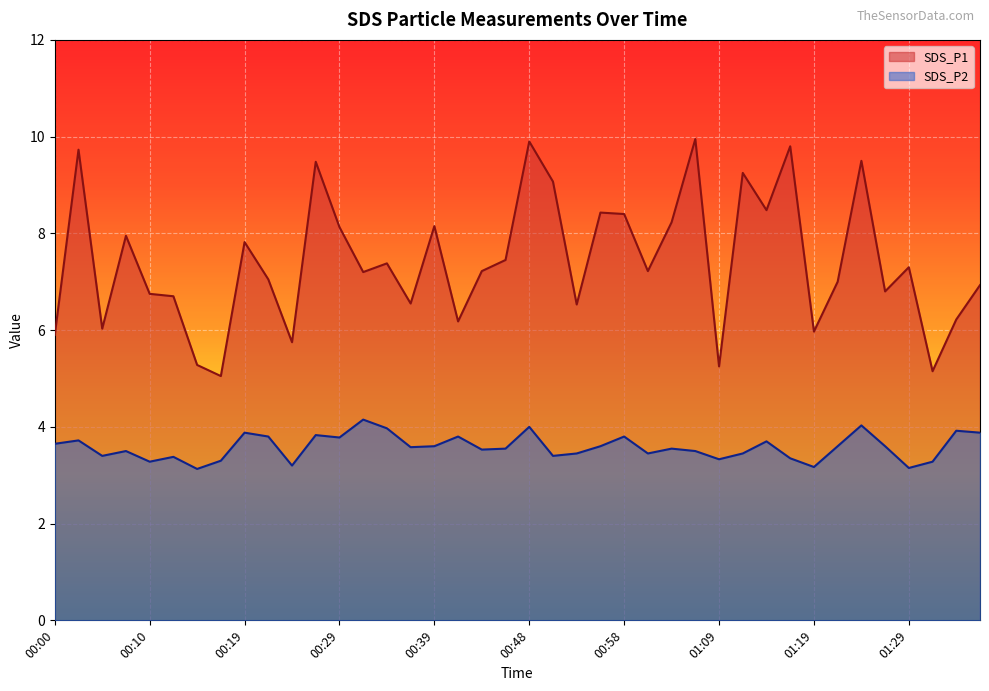

Which series has the largest total across all categories?

SDS_P1